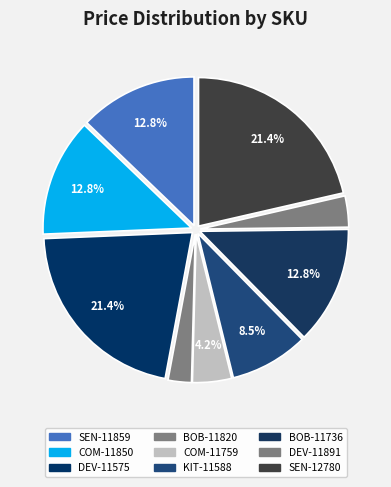

How many slices are in this pie chart?

9